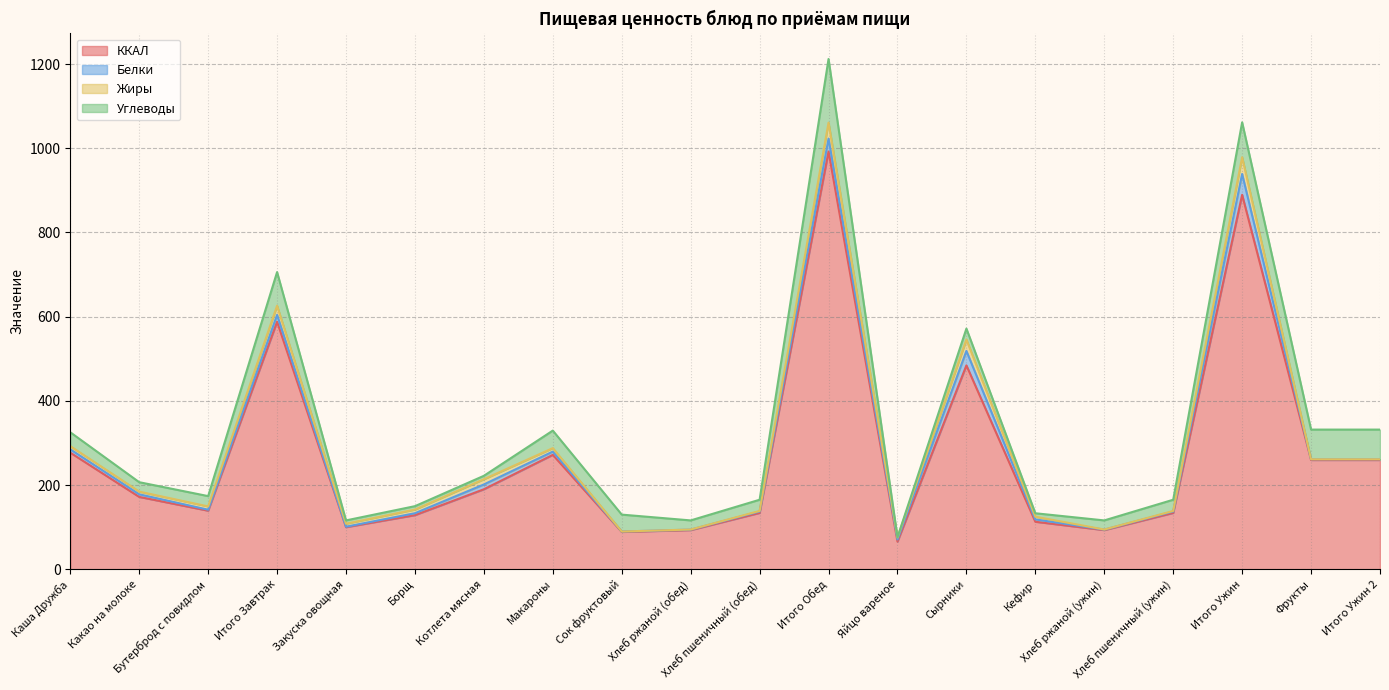

What is the average value of the Белки series?

9.8